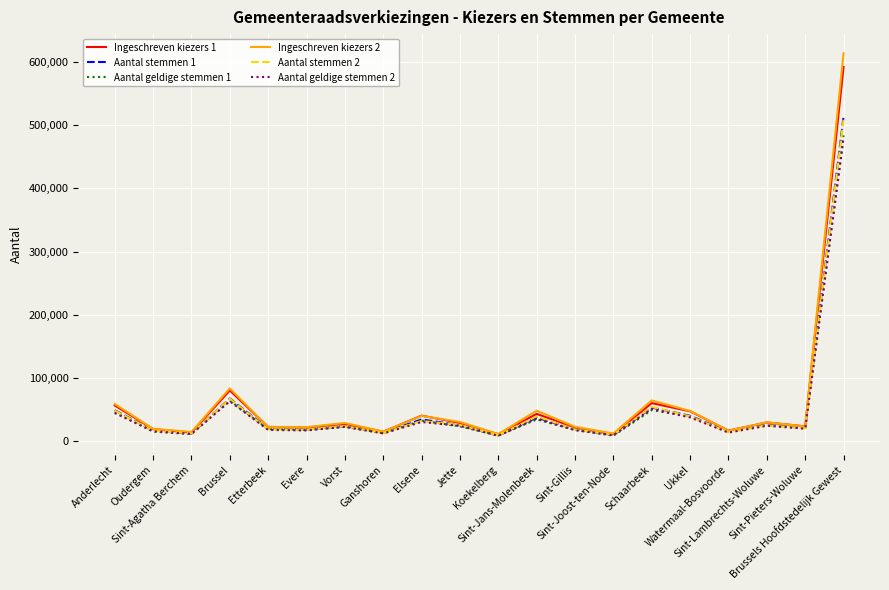

What is the maximum value for Aantal geldige stemmen 1?

483869